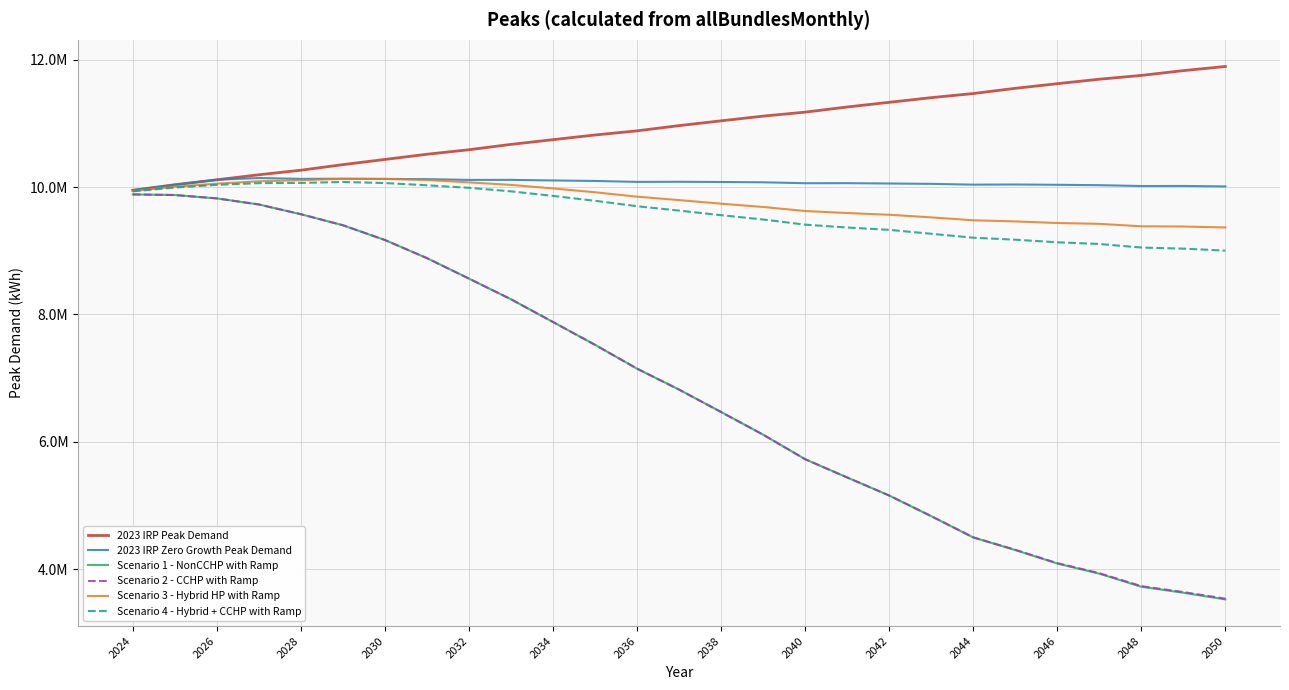

What are all the series names shown in the legend?

2023 IRP Peak Demand, 2023 IRP Zero Growth Peak Demand, Scenario 1 - NonCCHP with Ramp, Scenario 2 - CCHP with Ramp, Scenario 3 - Hybrid HP with Ramp, Scenario 4 - Hybrid + CCHP with Ramp